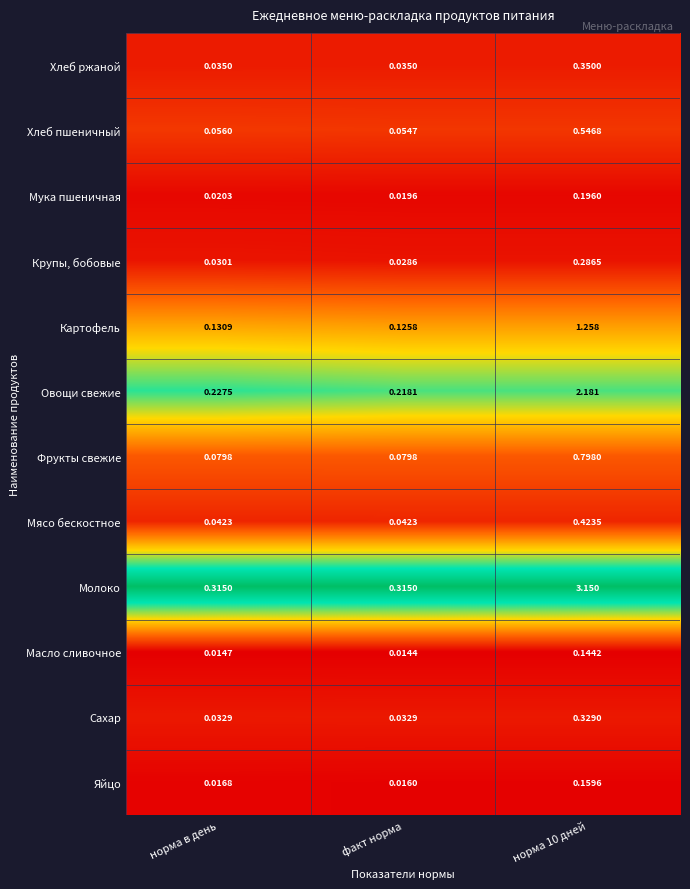

At which label is Крупы, бобовые closest to 0?

факт норма